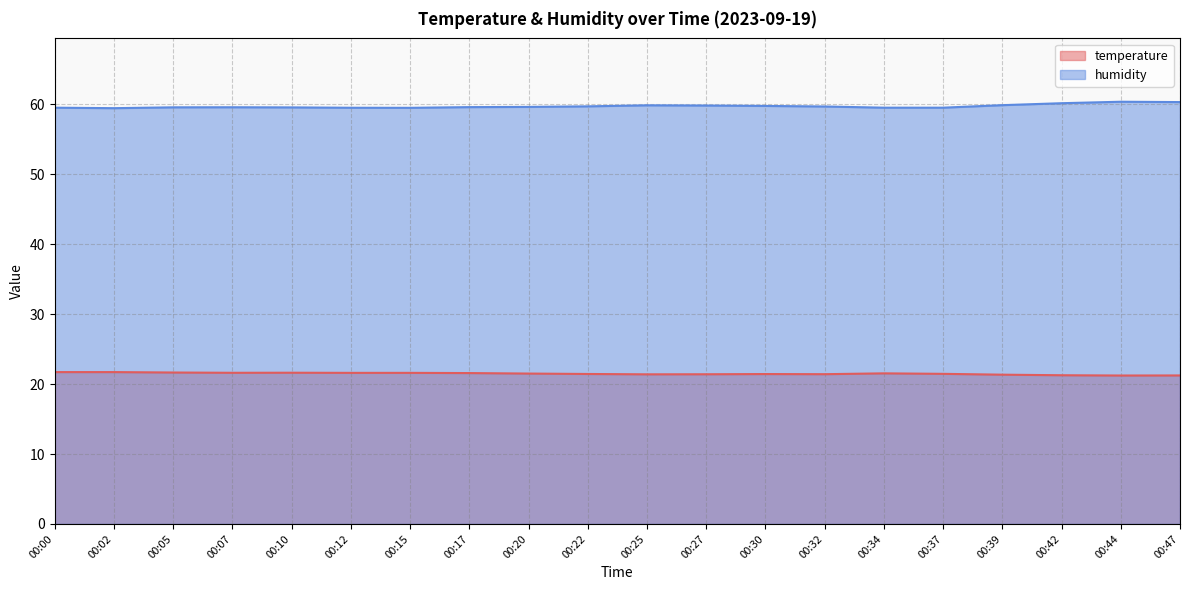

The temperature series shows 33.6 at 00:10. True or false?

False